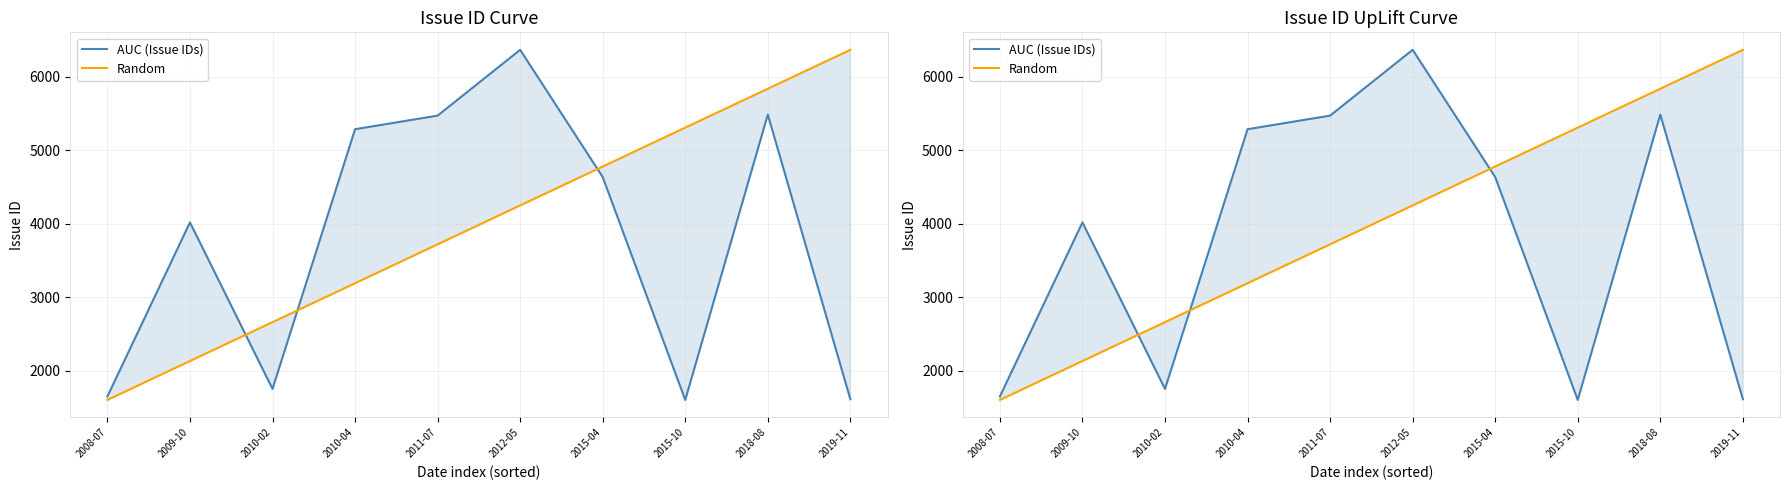

What are all the series names shown in the legend?

AUC (Issue IDs), Random